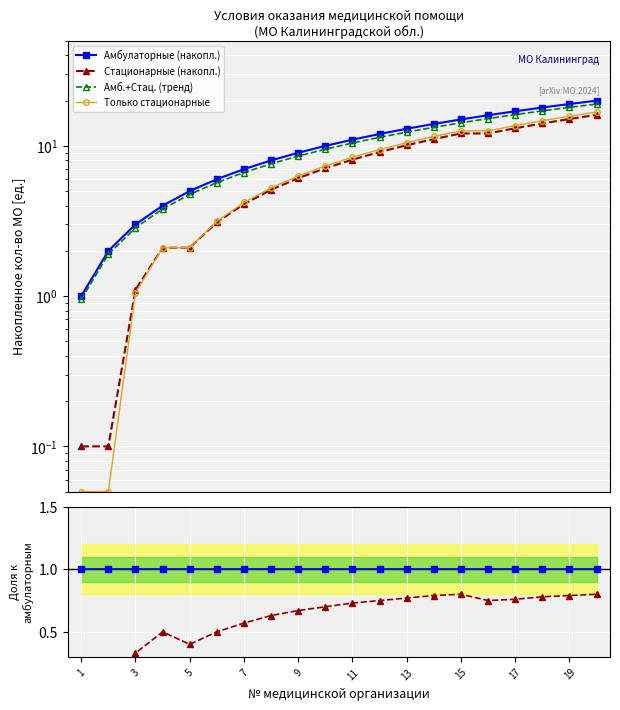

At which label does Амб.+Стац. (тренд) reach its minimum?

1